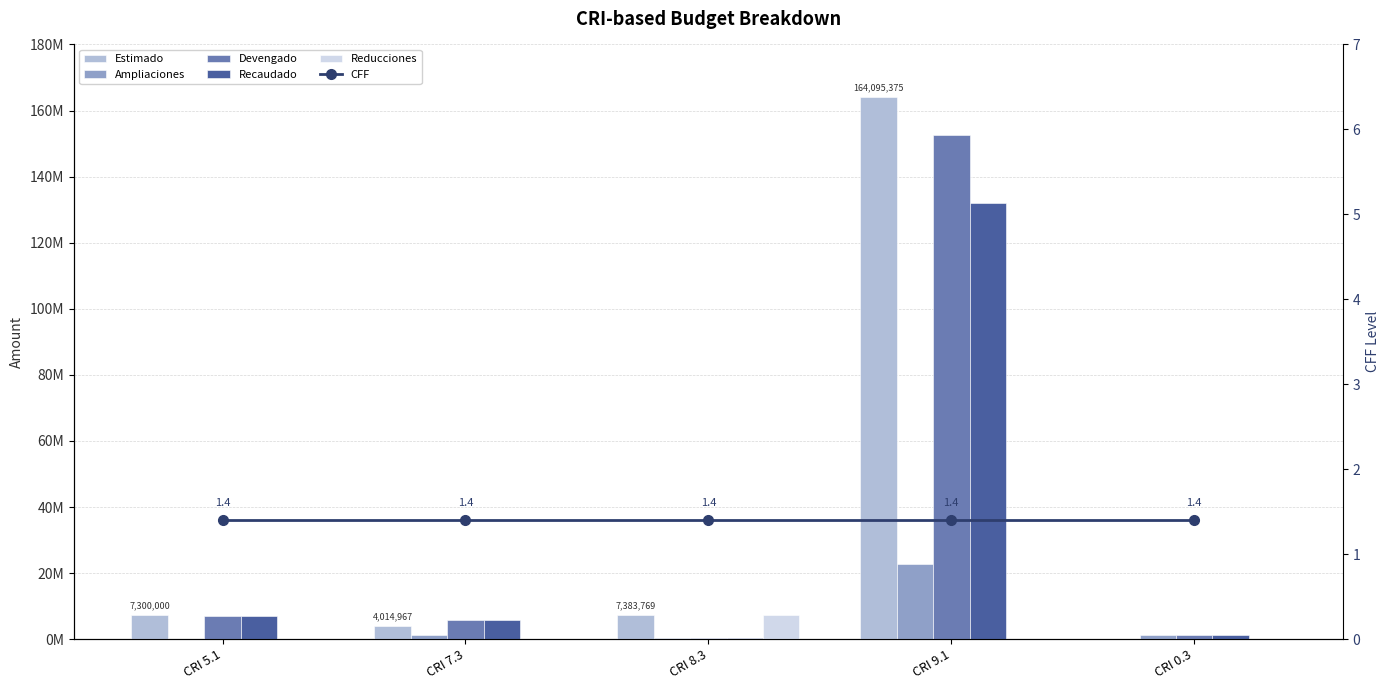

Reading left to right, transcribe all the data shown in this chart.

Estimado: CRI 5.1=7300000.0	CRI 7.3=4014967.0	CRI 8.3=7383769.0	CRI 9.1=164095375.0	CRI 0.3=0.0
Ampliaciones: CRI 5.1=0.0	CRI 7.3=1367172.0	CRI 8.3=302082.0	CRI 9.1=22683962.2	CRI 0.3=1166003.0
Devengado: CRI 5.1=7115293.8	CRI 7.3=5816270.5	CRI 8.3=302082.0	CRI 9.1=152641759.0	CRI 0.3=1166003.0
Recaudado: CRI 5.1=7115293.8	CRI 7.3=5816270.5	CRI 8.3=302082.0	CRI 9.1=132014975.2	CRI 0.3=1166003.0
Reducciones: CRI 5.1=0.0	CRI 7.3=0.0	CRI 8.3=7383769.0	CRI 9.1=0.0	CRI 0.3=0.0
CFF: CRI 5.1=1.4	CRI 7.3=1.4	CRI 8.3=1.4	CRI 9.1=1.4	CRI 0.3=1.4